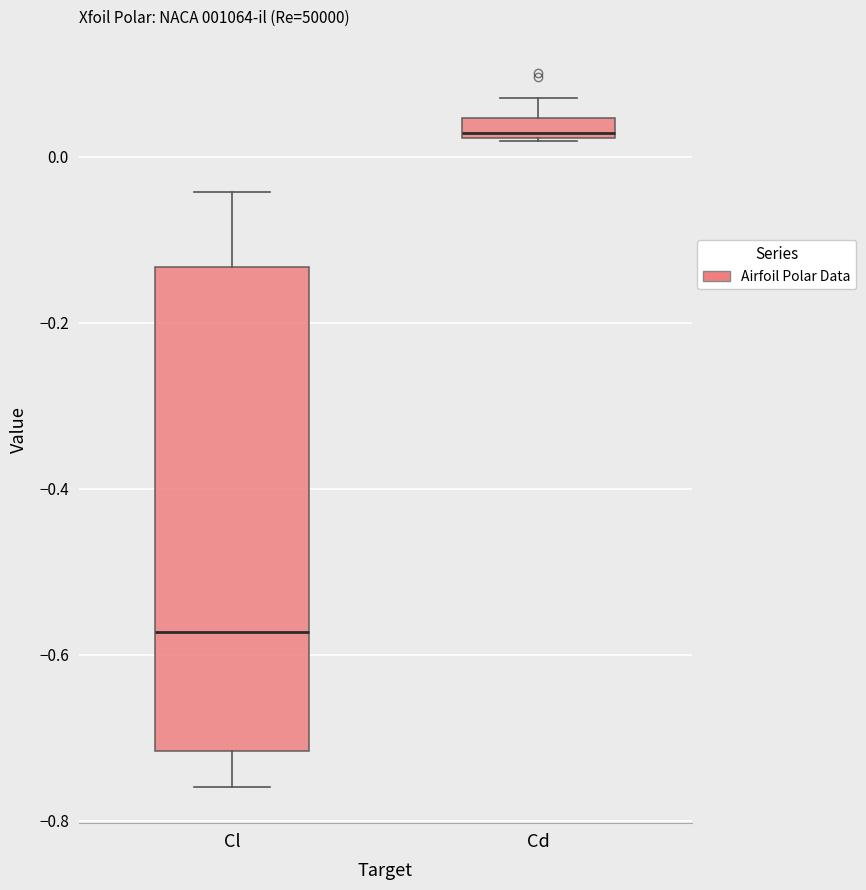

Comparing the boxes themselves (not the whiskers), which one is the tallest?

Cl